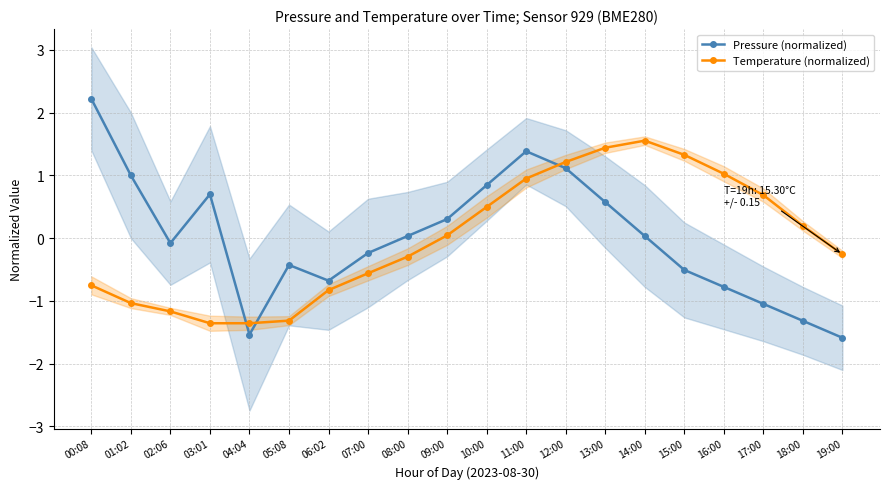

How many values in Pressure (normalized) are above zero?

10